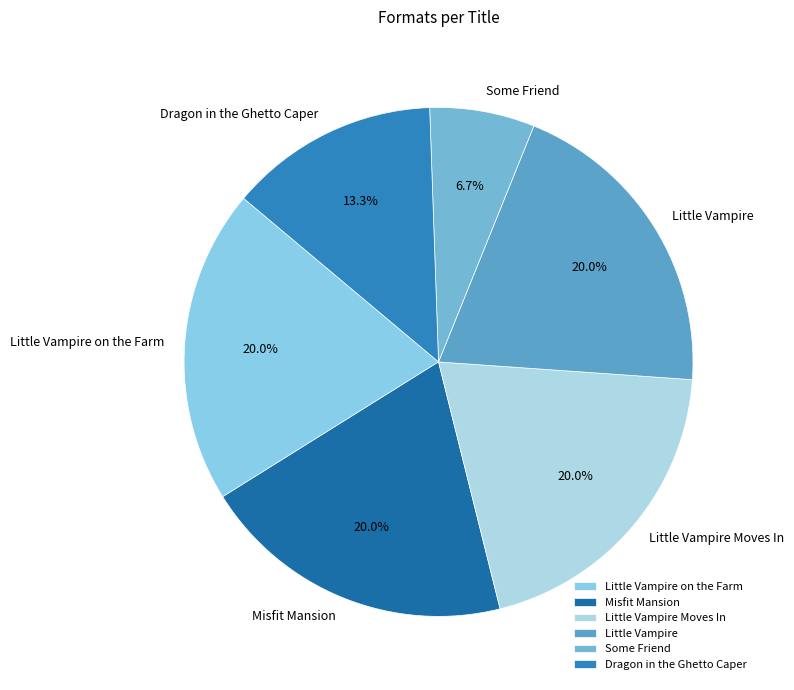

Does Little Vampire Moves In represent more than half of the total?

No